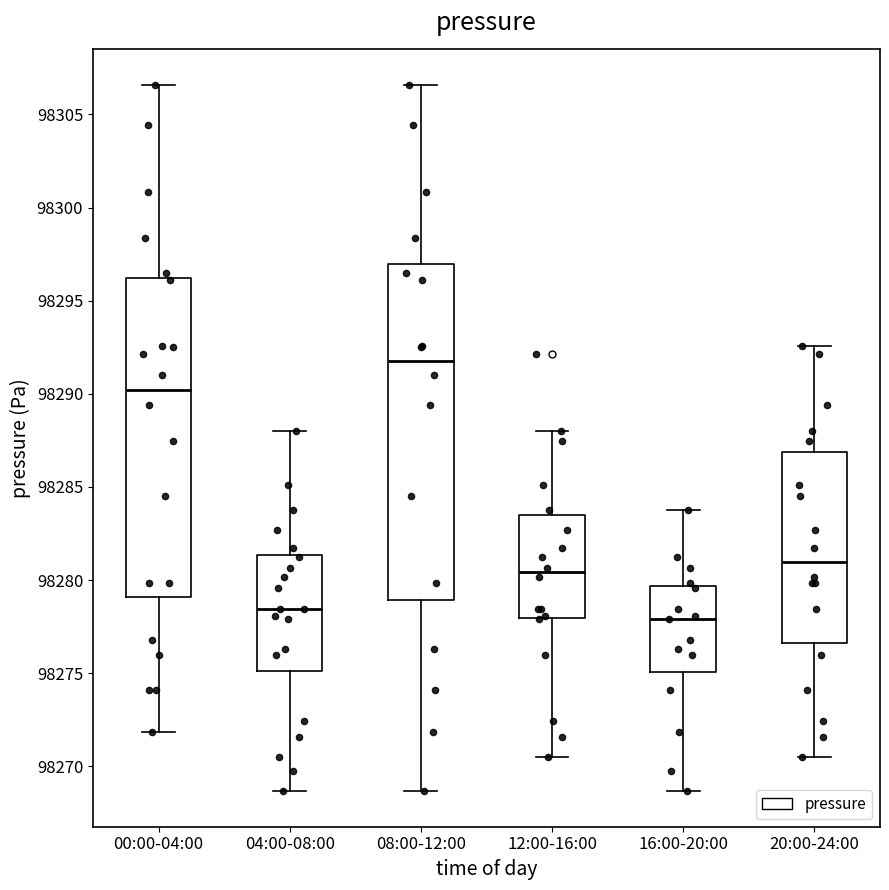

Which box's median line is the lowest?

16:00-20:00